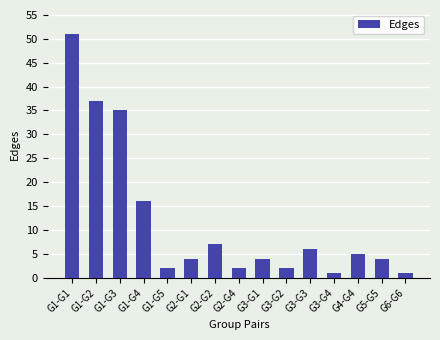

What position from the left is G4-G4?

13